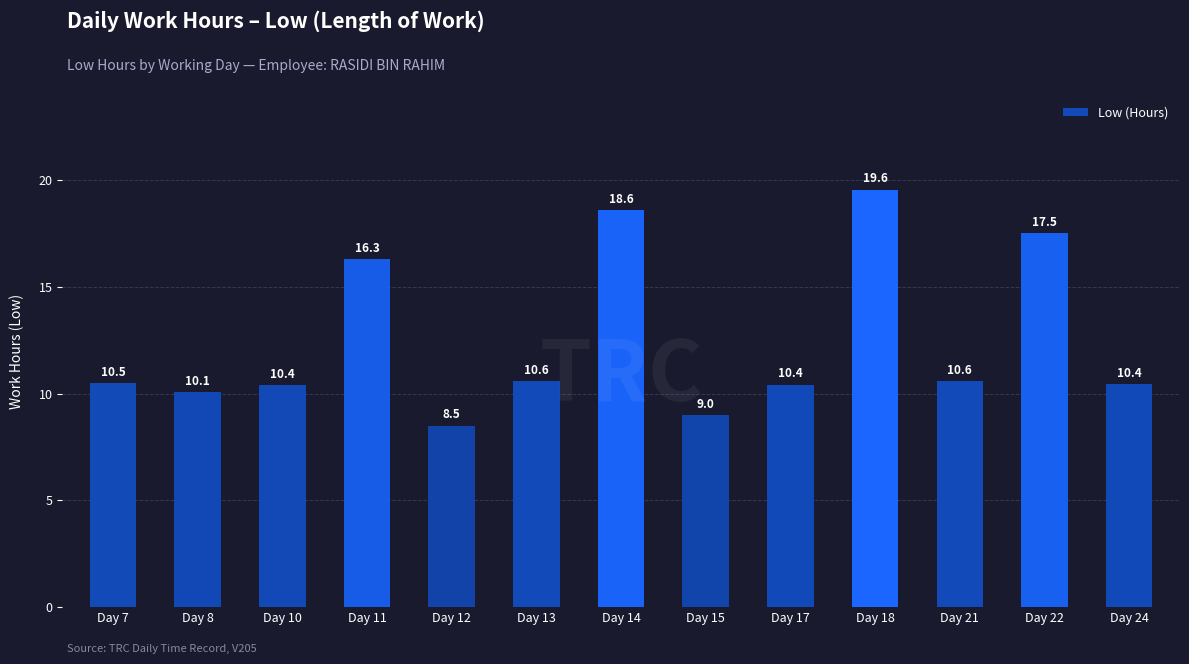

The value at Day 13 is 4.9. True or false?

False